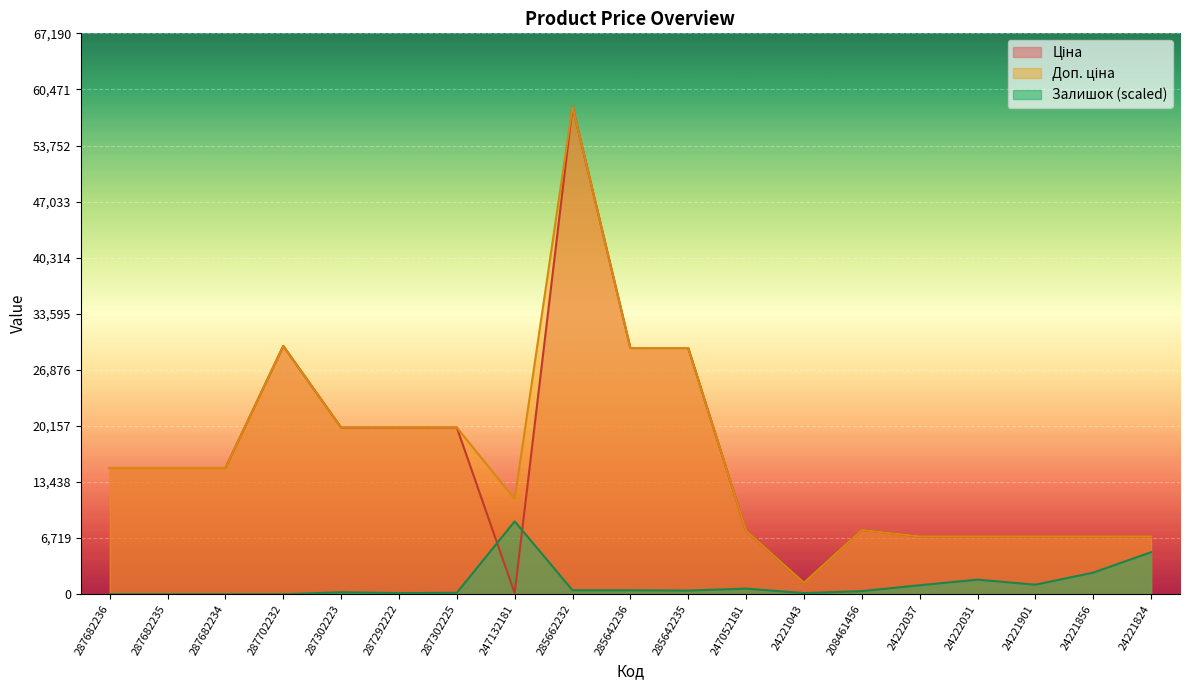

Reading left to right, list all the values displayed in this chart.

Ціна: 15120.0	15120.0	15120.0	29747.2	19964.2	19964.2	19964.2	114.1	58426.5	29491.5	29491.5	7596.5	1375.4	7693.1	6925.7	6925.7	6925.7	6925.7	6925.7
Доп. ціна: 15120.0	15120.0	15120.0	29747.2	19964.2	19964.2	19964.2	11410.0	58426.5	29491.5	29491.5	7596.5	1375.0	7693.1	6925.7	6925.7	6925.7	6925.7	6925.7
Залишок: 0.0	0.0	0.0	0.0	235.0	134.3	167.9	8730.4	470.1	470.1	436.5	671.6	134.3	369.4	1074.5	1746.1	1141.7	2585.5	5036.8